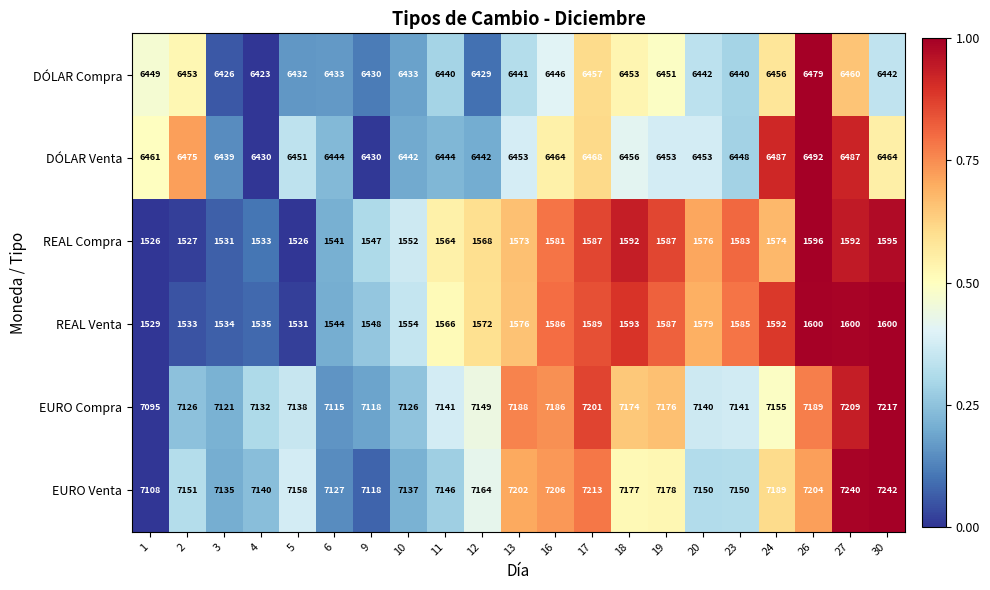

Rank the series by their maximum value, from highest to lowest.

EURO Venta, EURO Compra, DÓLAR Venta, DÓLAR Compra, REAL Venta, REAL Compra